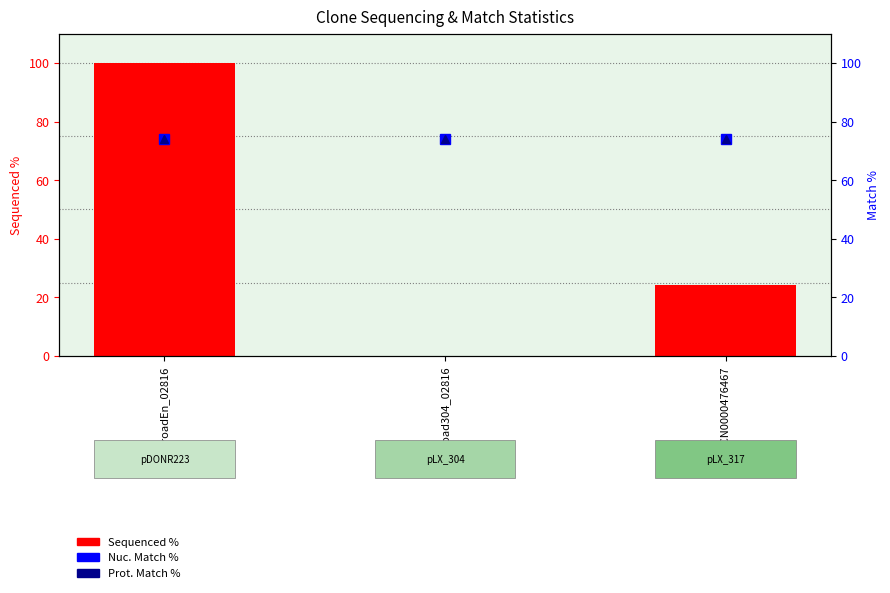

The Prot. Match % series shows 74.2 at TRCN0000476467. True or false?

True